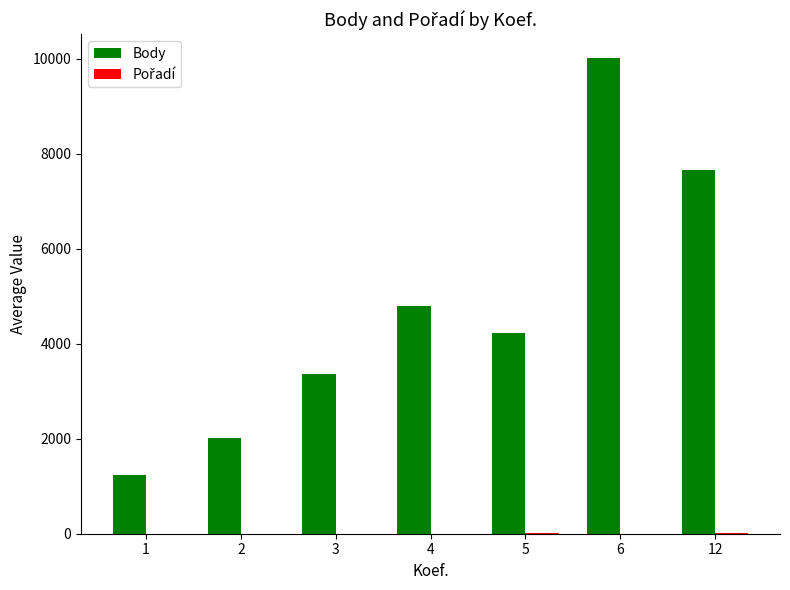

Which series changed the most between 1 and 2?

Body